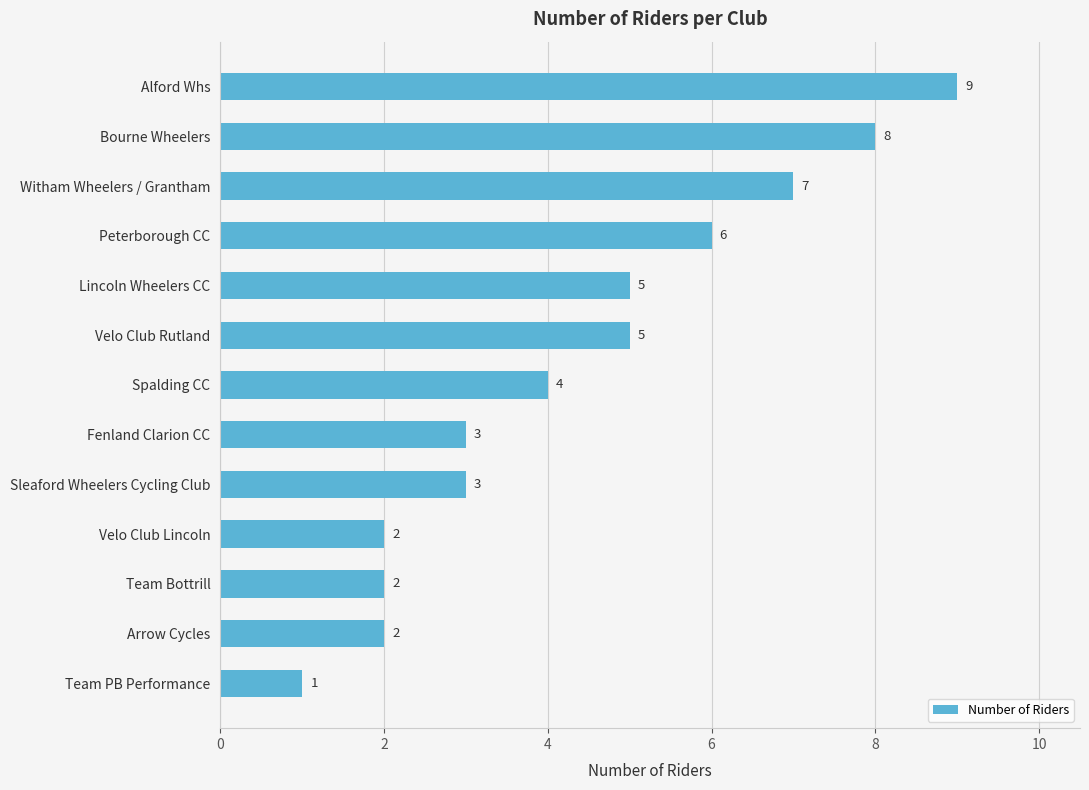

How many values are below 4?

6